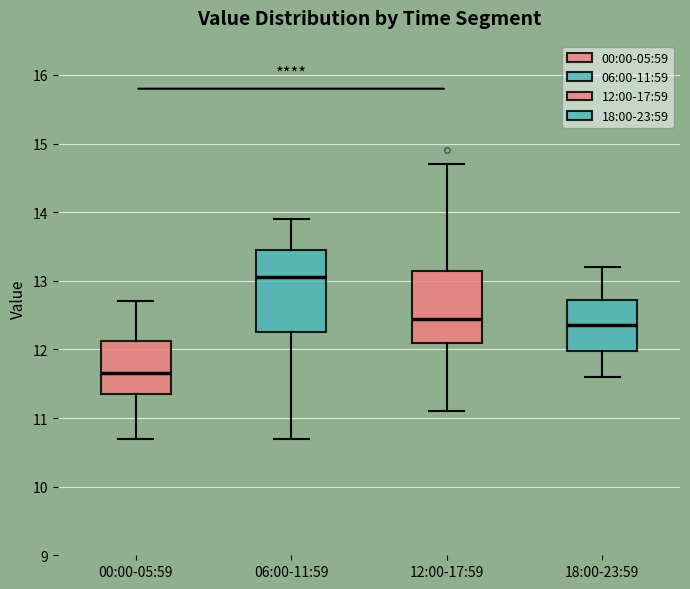

Reading left to right, read every box against the y-axis: the position of its median line, the range the box covers, and the ends of its whiskers. The values are not printed on the chart, so give them approximately, as read against the axis.

00:00-05:59: median 11.7, box 11.4 to 12.1, whiskers 10.7 to 12.7
06:00-11:59: median 13.1, box 12.3 to 13.5, whiskers 10.7 to 13.9
12:00-17:59: median 12.5, box 12.1 to 13.2, whiskers 11.1 to 14.7
18:00-23:59: median 12.4, box 12.0 to 12.7, whiskers 11.6 to 13.2